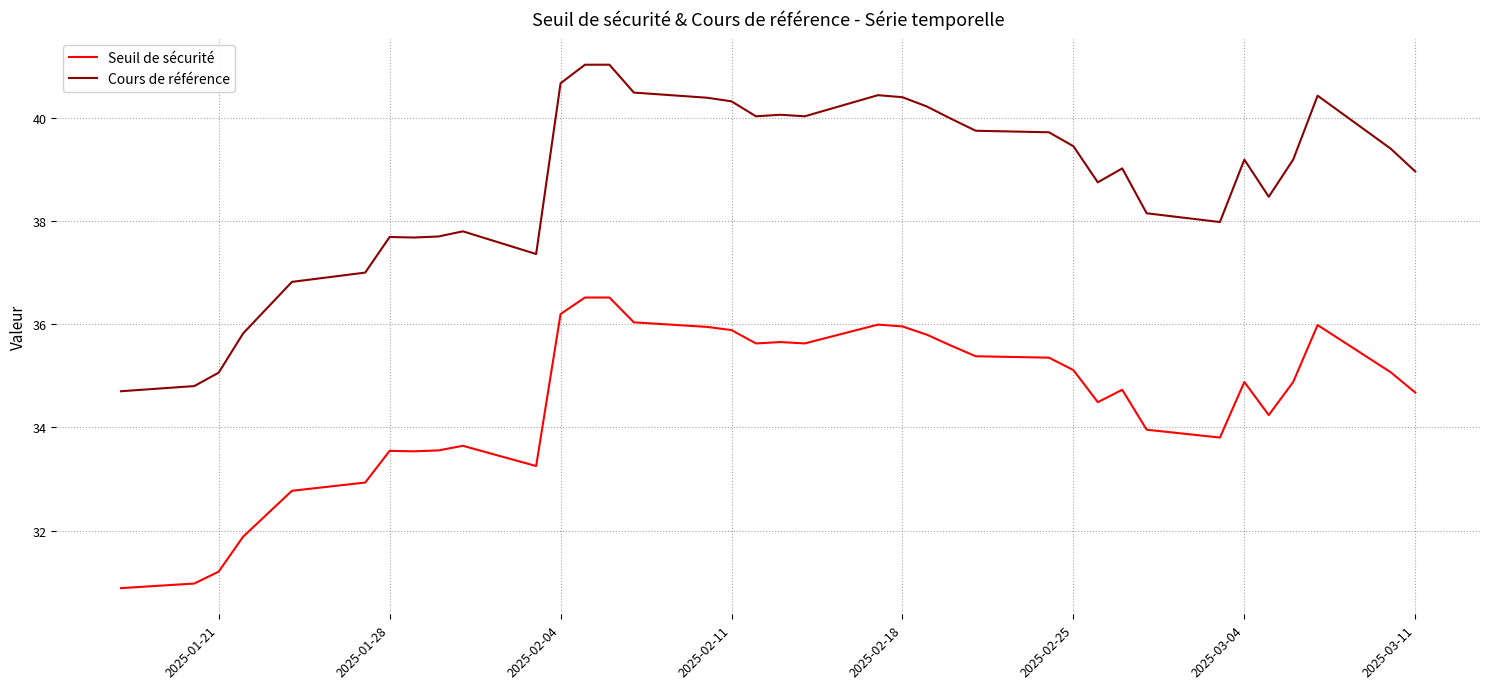

True or false: Cours de référence and Seuil de sécurité intersect in this chart.

False